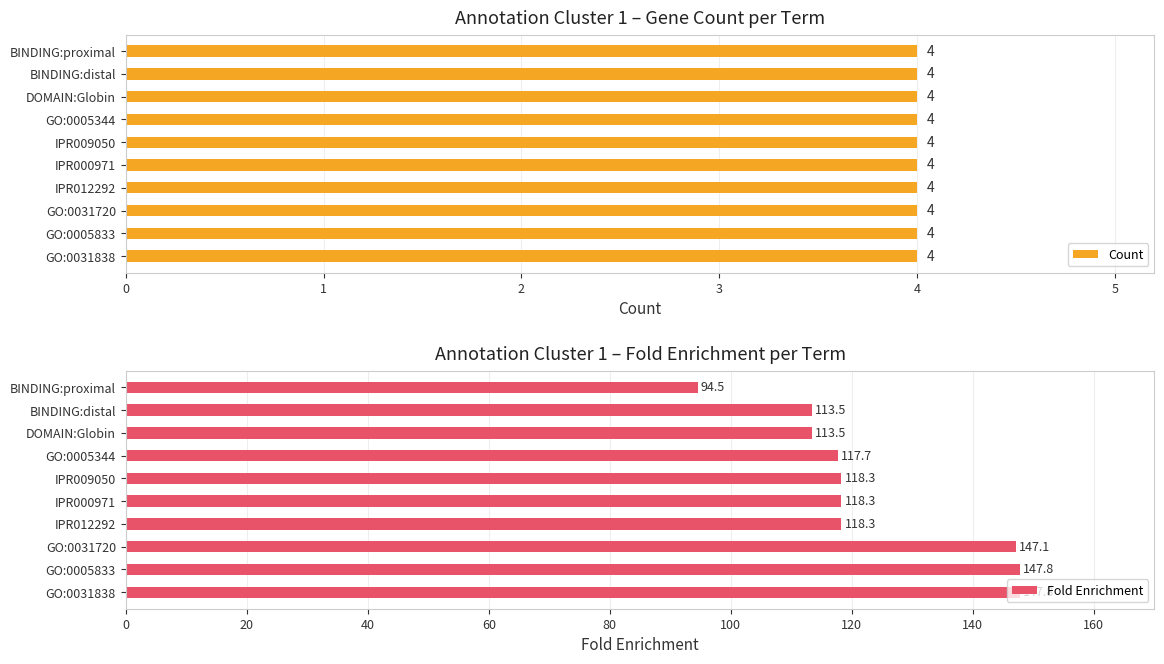

List the series in order of their peak value, lowest first.

Count, Fold Enrichment